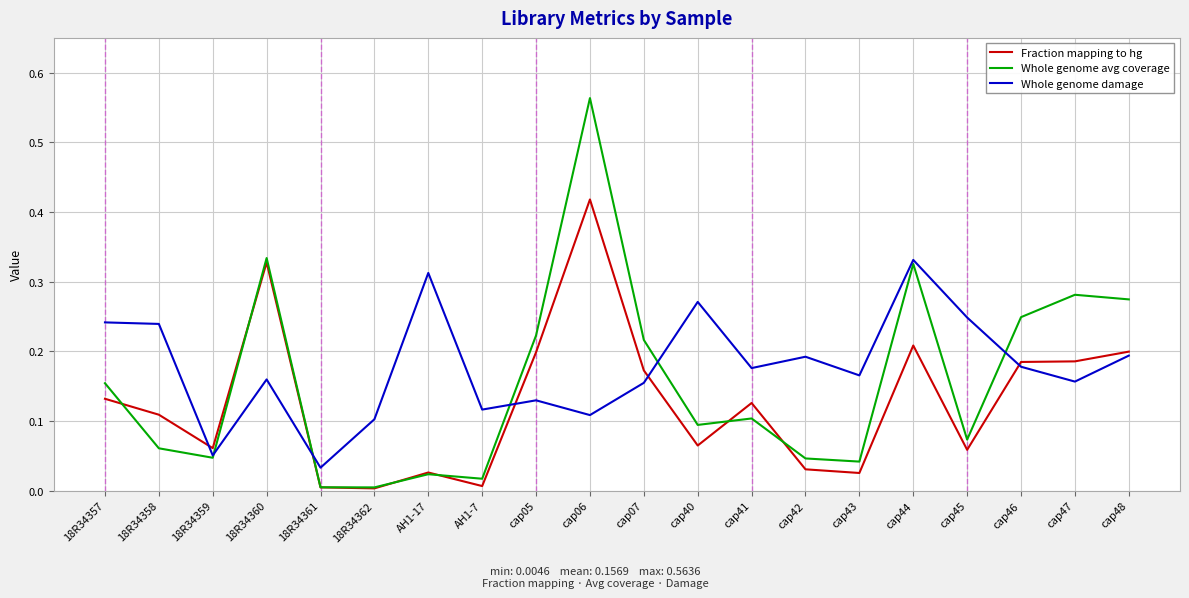

At which label does Fraction mapping to hg reach its peak?

cap06